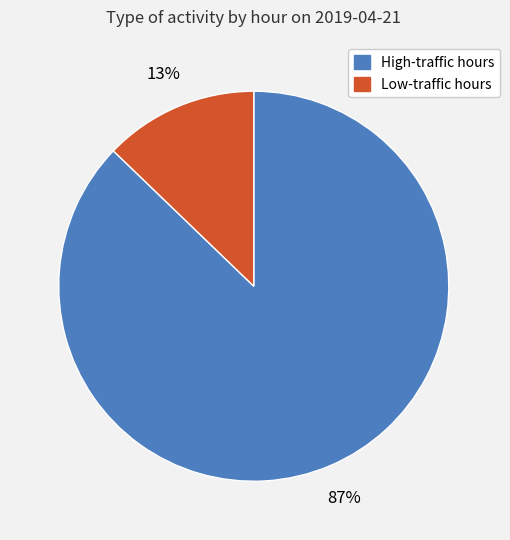

Does any single category account for the majority?

Yes